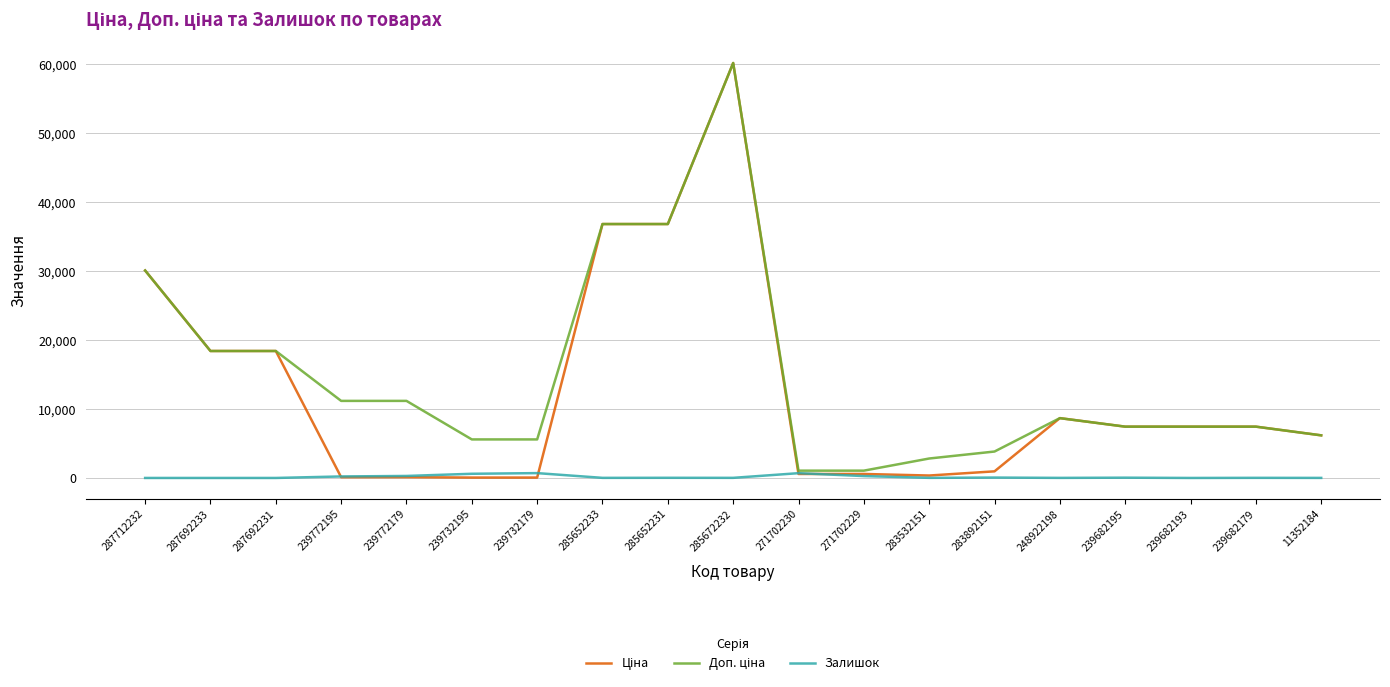

What is the difference between the maximum and minimum values in the Залишок series?

702.0